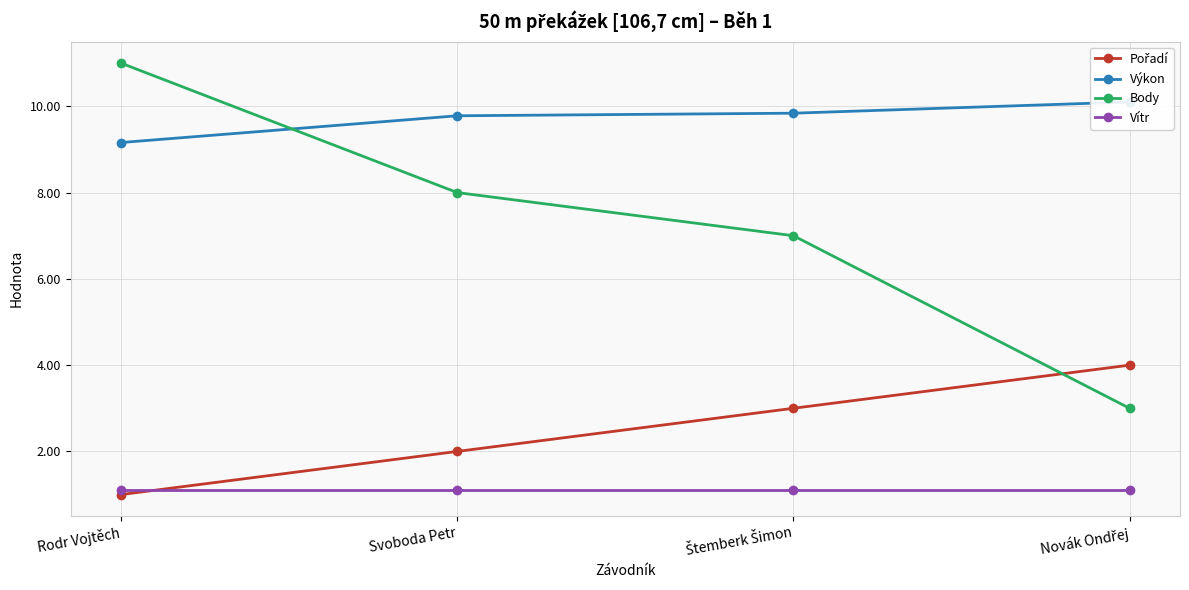

How many distinct data groups are displayed?

4